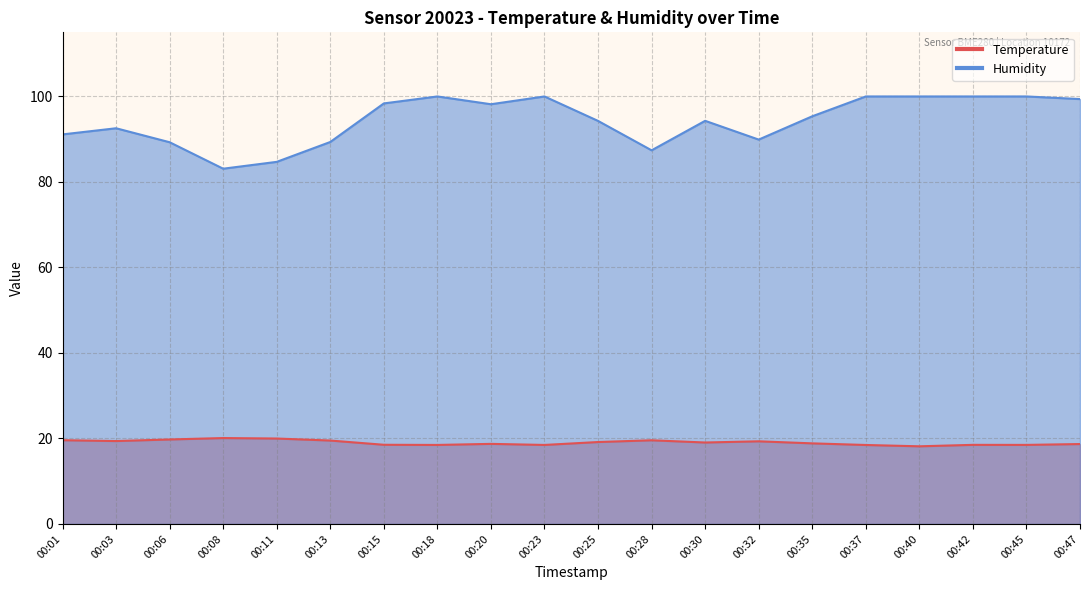

What are all the series names shown in the legend?

Temperature, Humidity